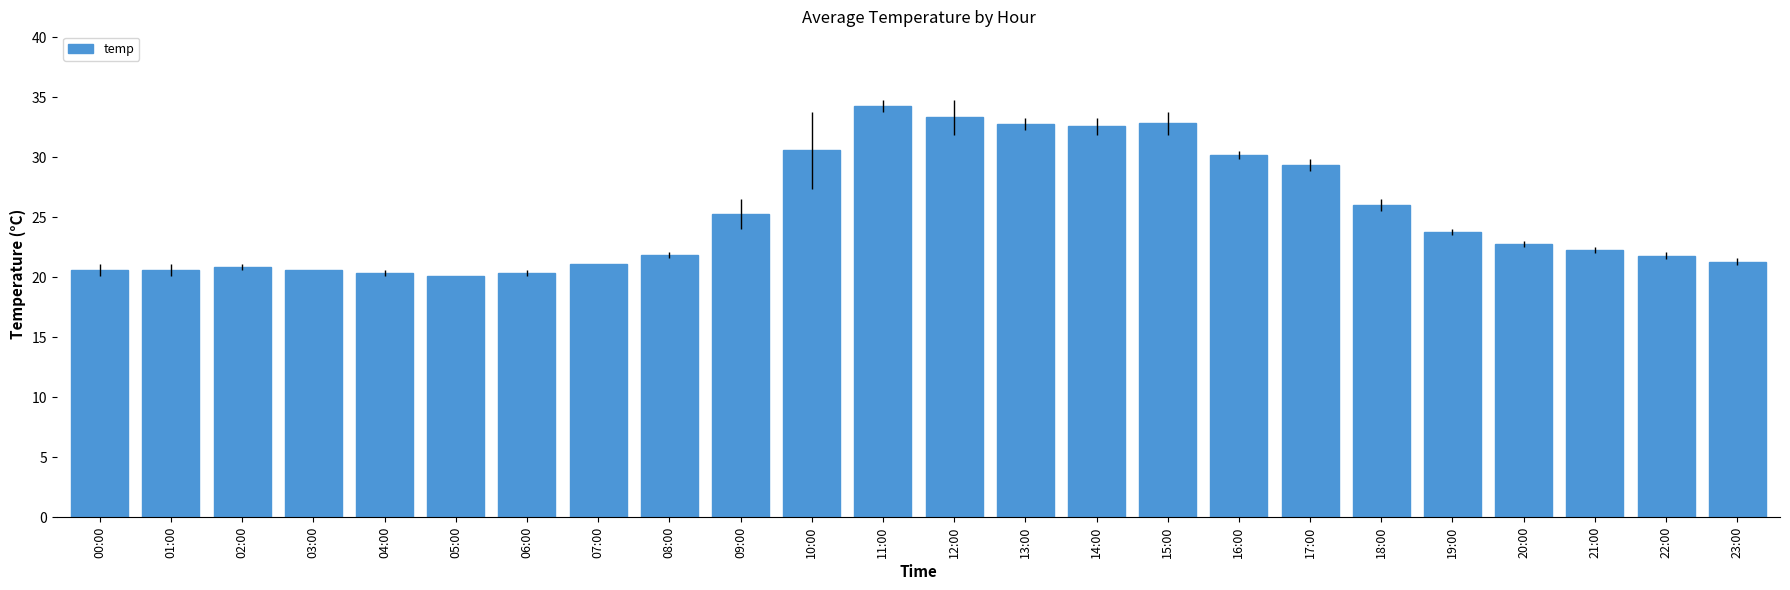

What is the sum of the values at 01:00 and 19:00?

44.4